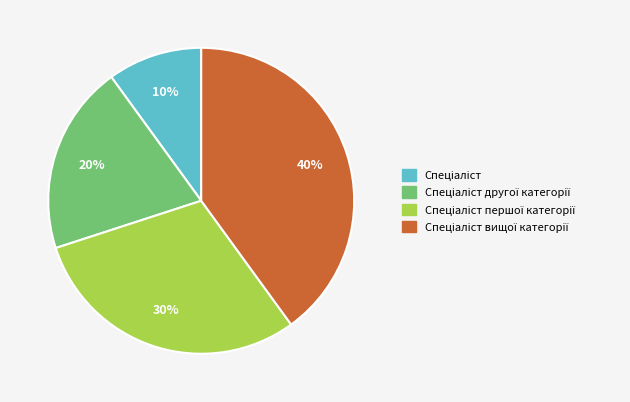

Is there any slice that represents more than half of the pie?

No